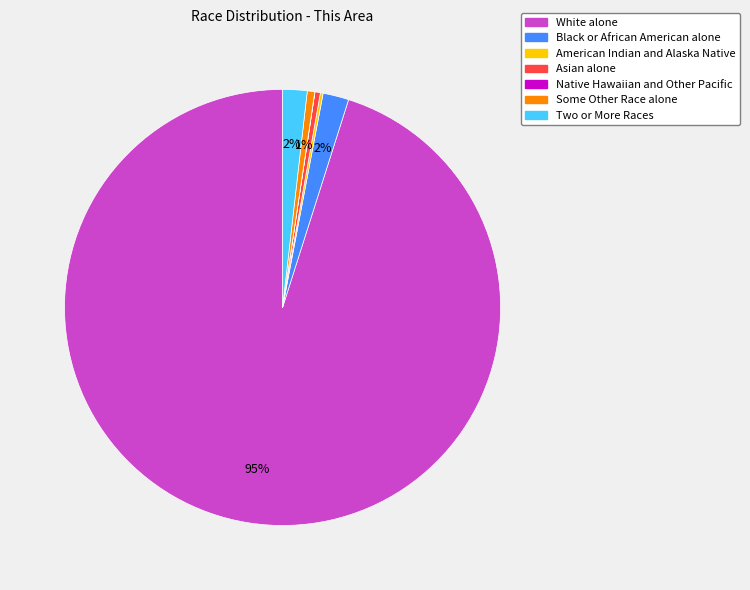

To the nearest percent, what percentage of the pie is Two or More Races?

2%